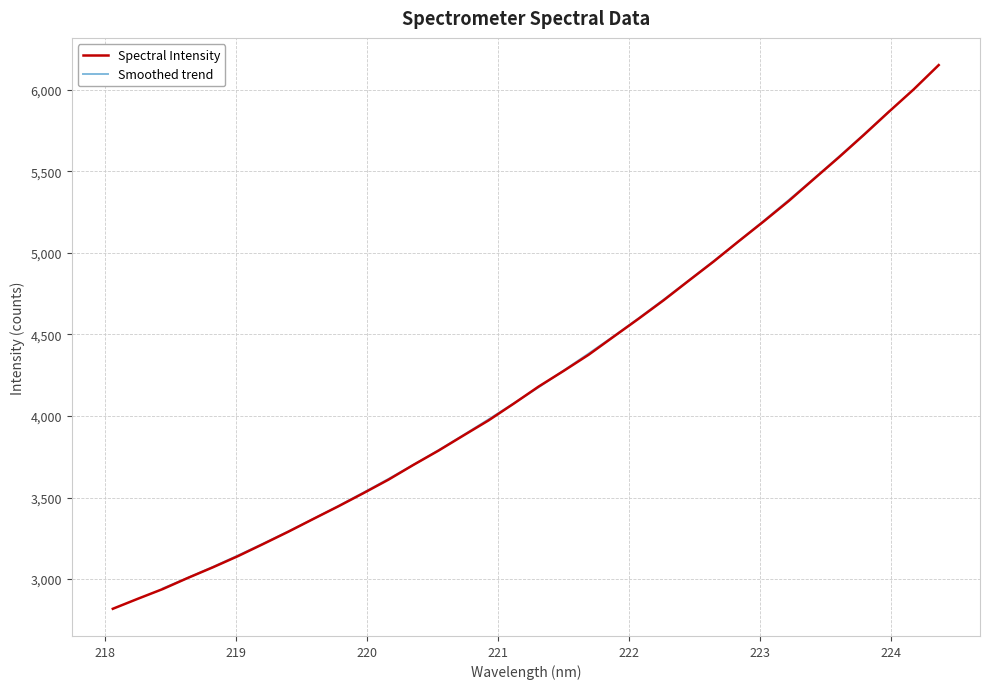

What position from the left is 219.7801?

10